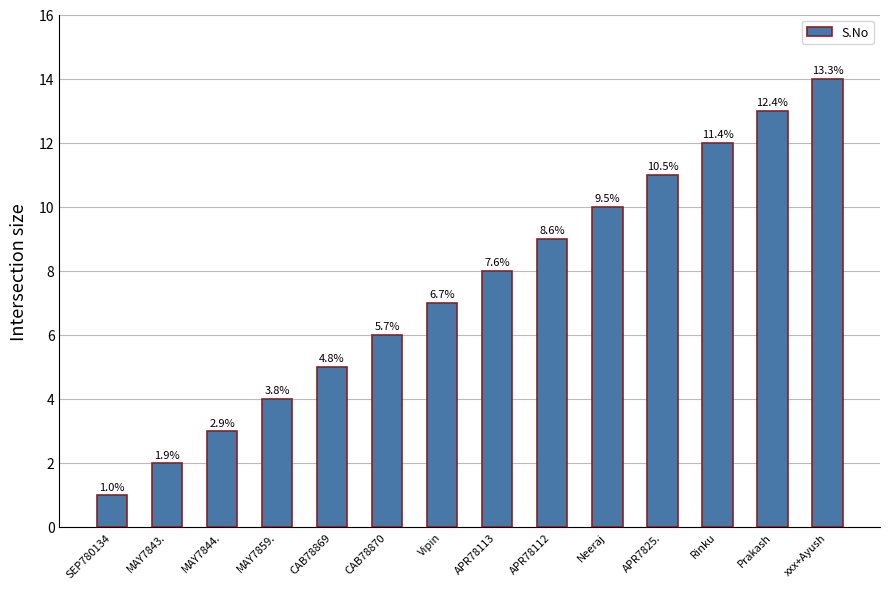

What is the change in value from Rinku to xxx+Ayush?

+2